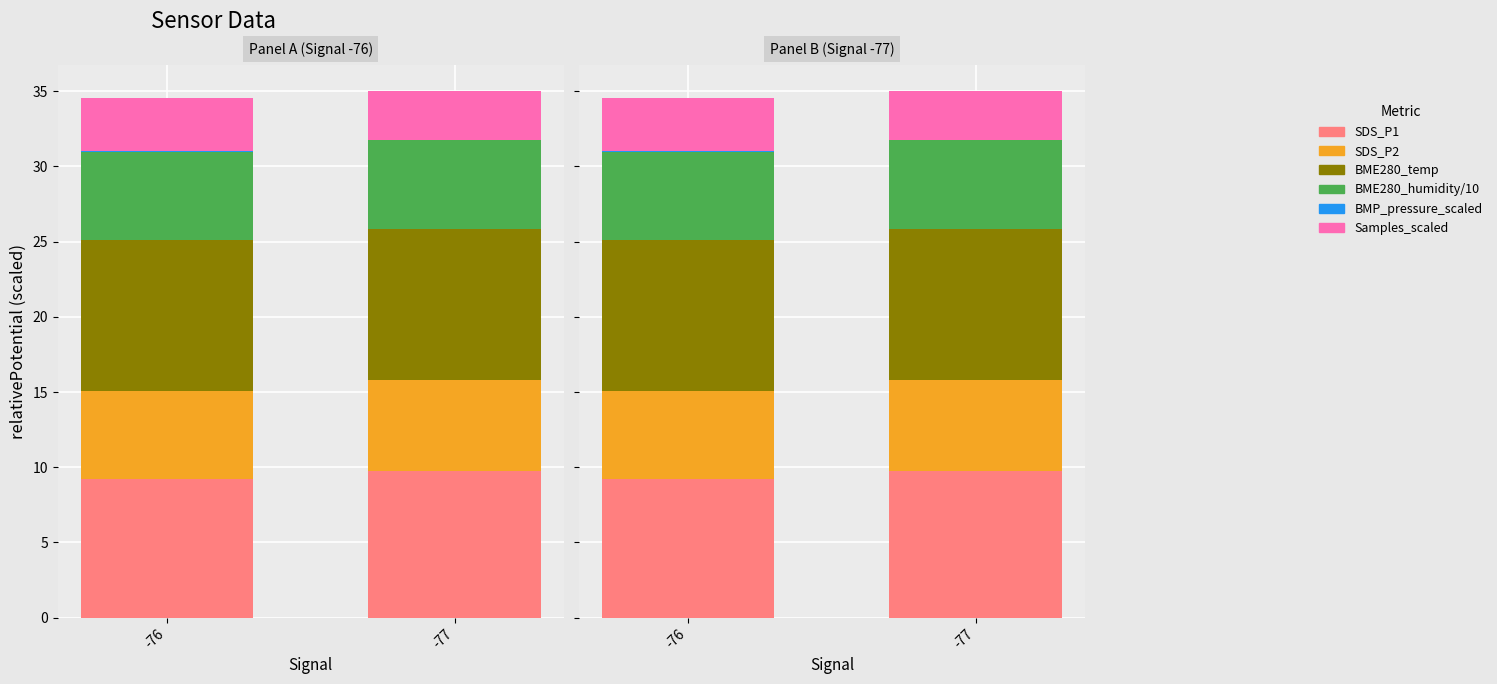

What is the minimum value for Samples_scaled?

3.2